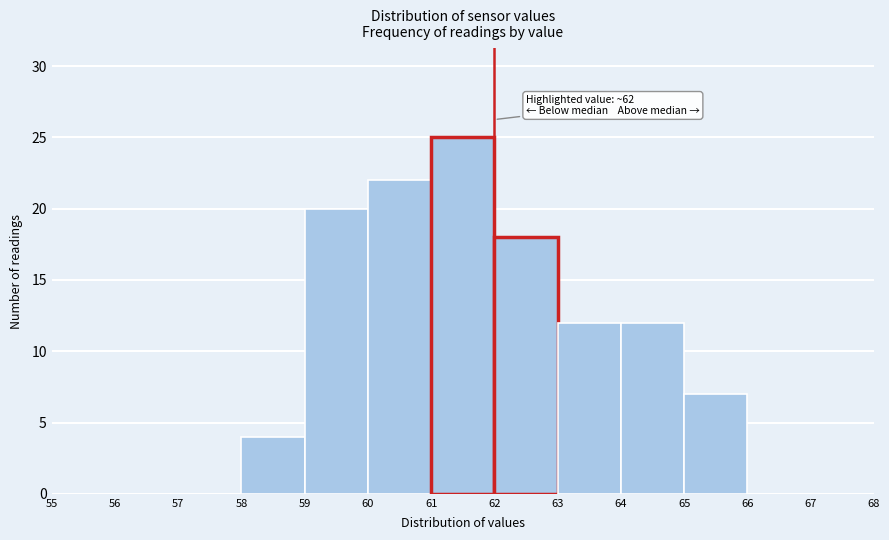

Which range on the x-axis has the tallest bar?

61 to 62